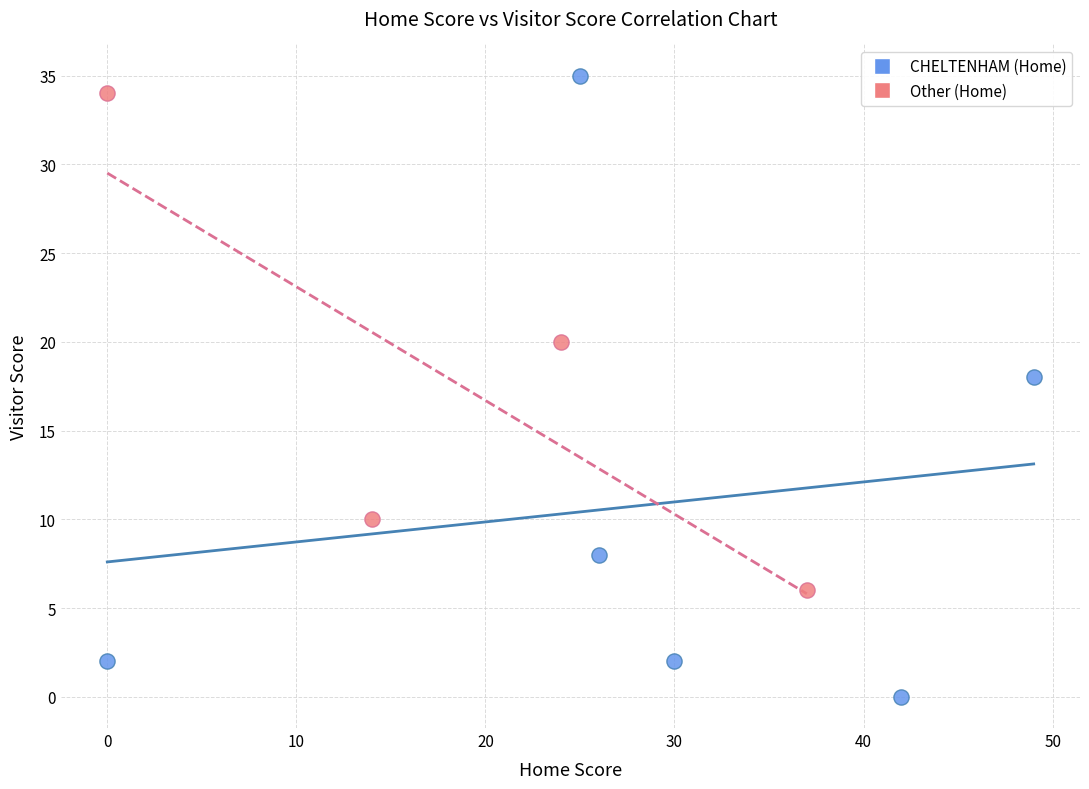

Which series contains the lowest Y value?

CHELTENHAM (Home)